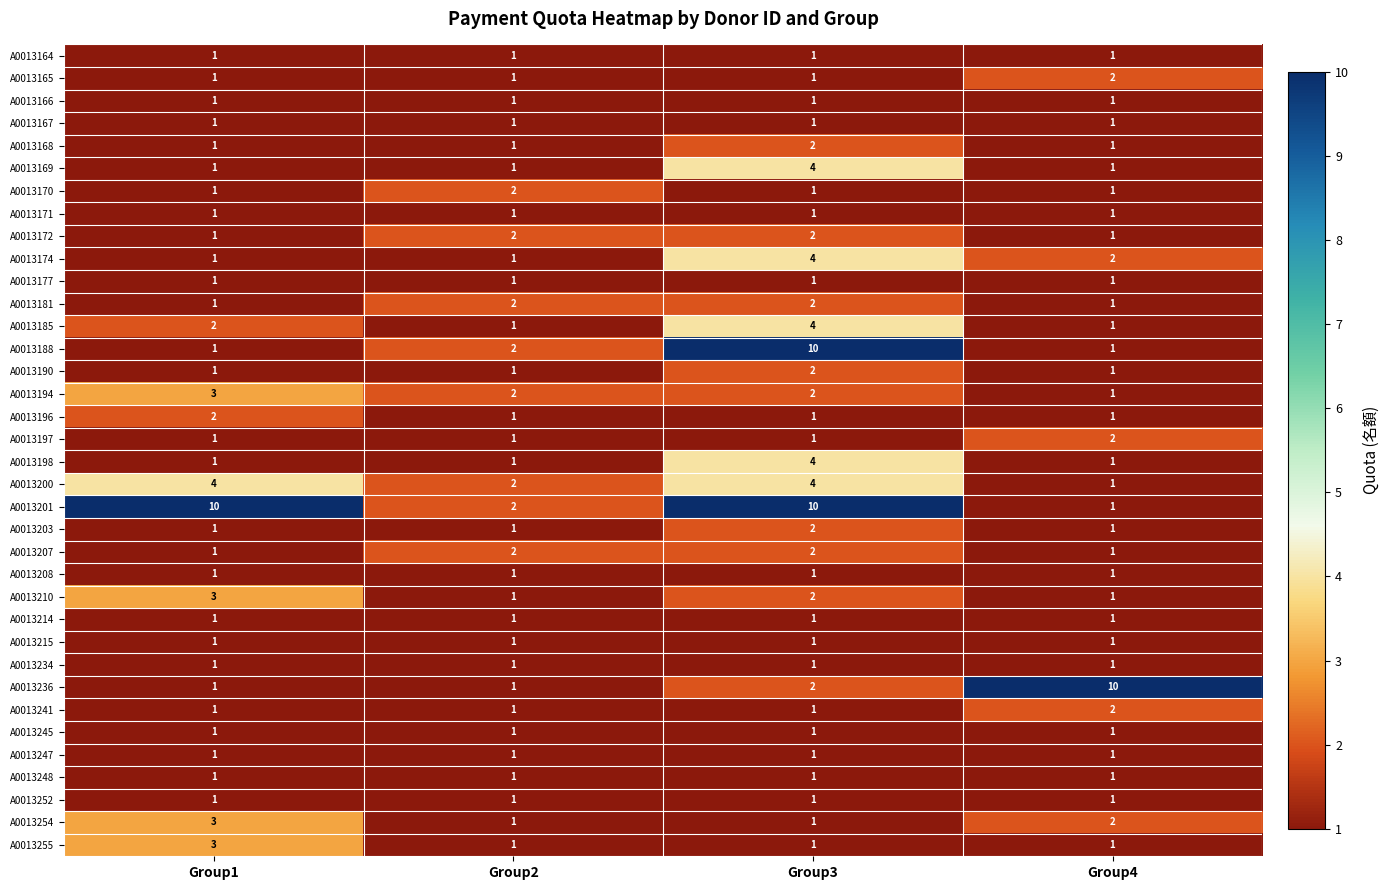

What is the greatest value displayed?

10